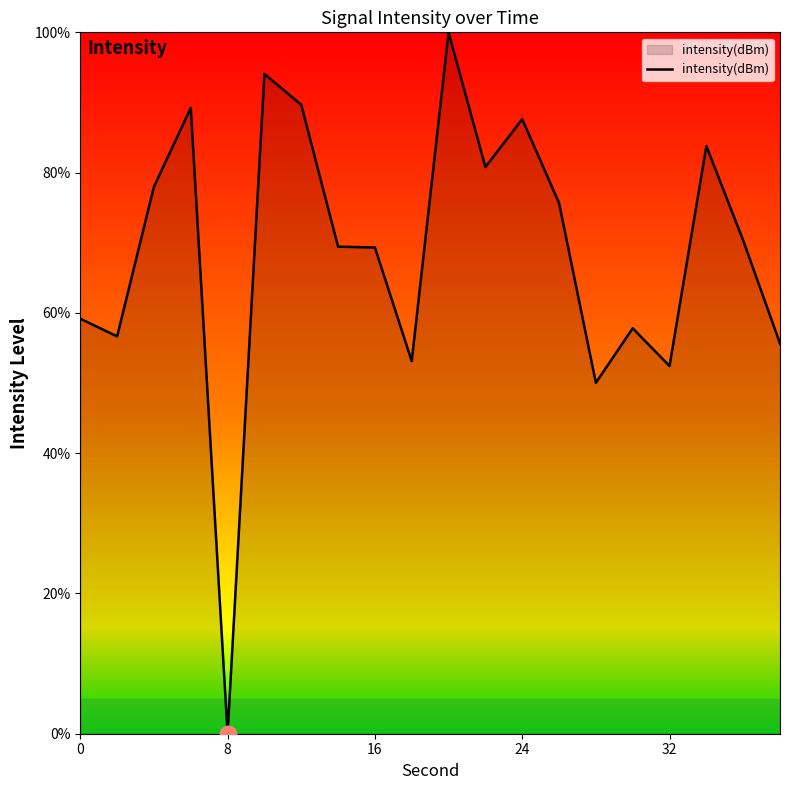

What is the maximum value shown in the chart?

100.0